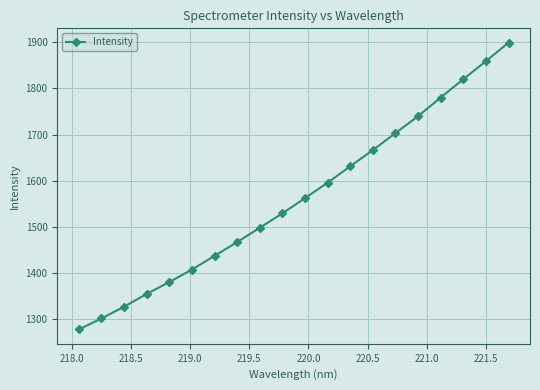

How many lines are shown in the chart?

1